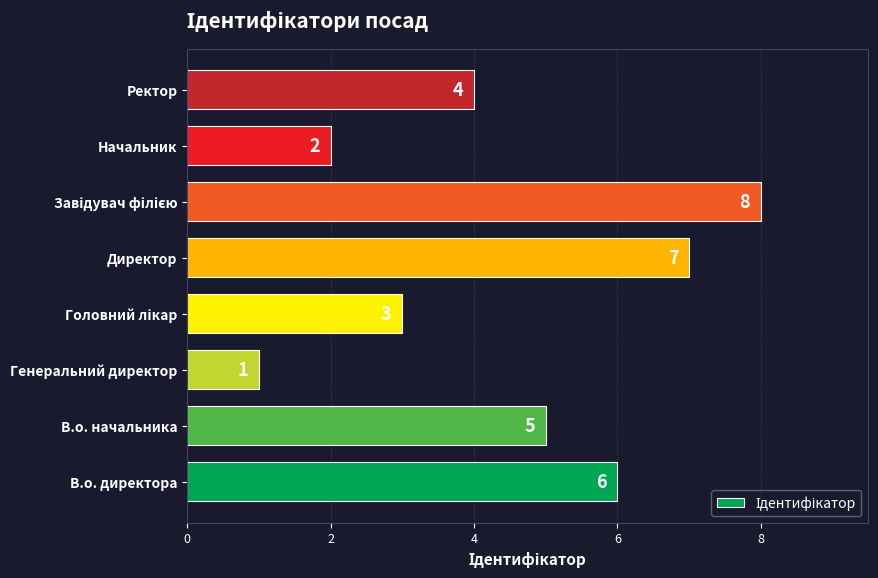

Where is the data nearest to the value 4?

Ректор